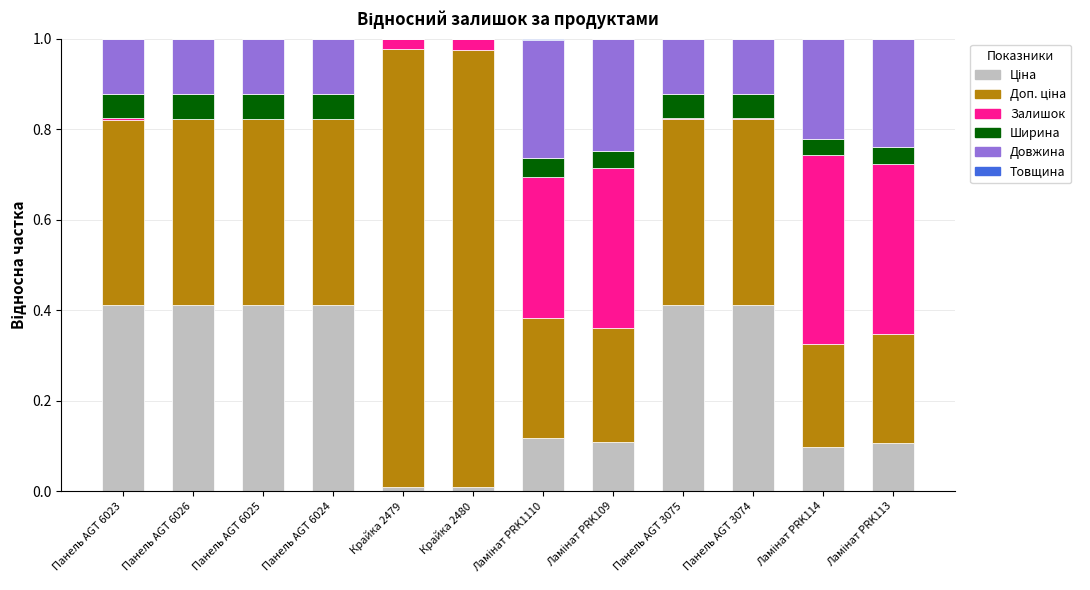

At Панель AGT 3074, list the series in order from smallest to largest.

Товщина, Залишок, Ширина, Довжина, Ціна, Доп. ціна